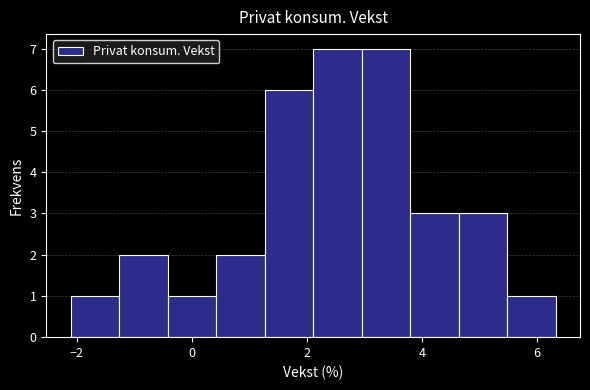

How tall is the bar that spans 0.4 to 1.2 on the x-axis? Neither the bar edges nor the heights are printed on the chart, so give them approximately, as read against the axes.

2